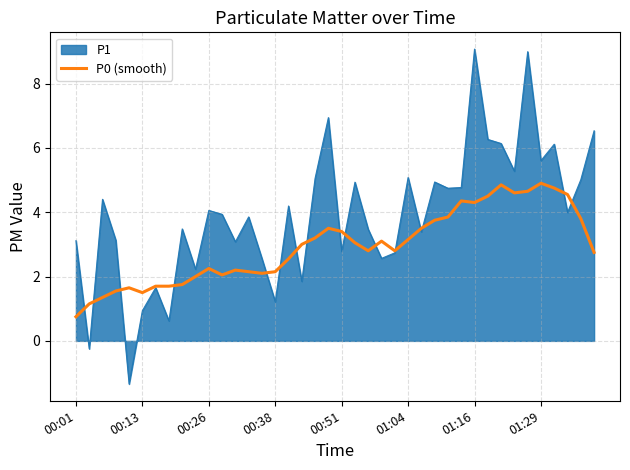

What is the smallest value displayed?

-1.3